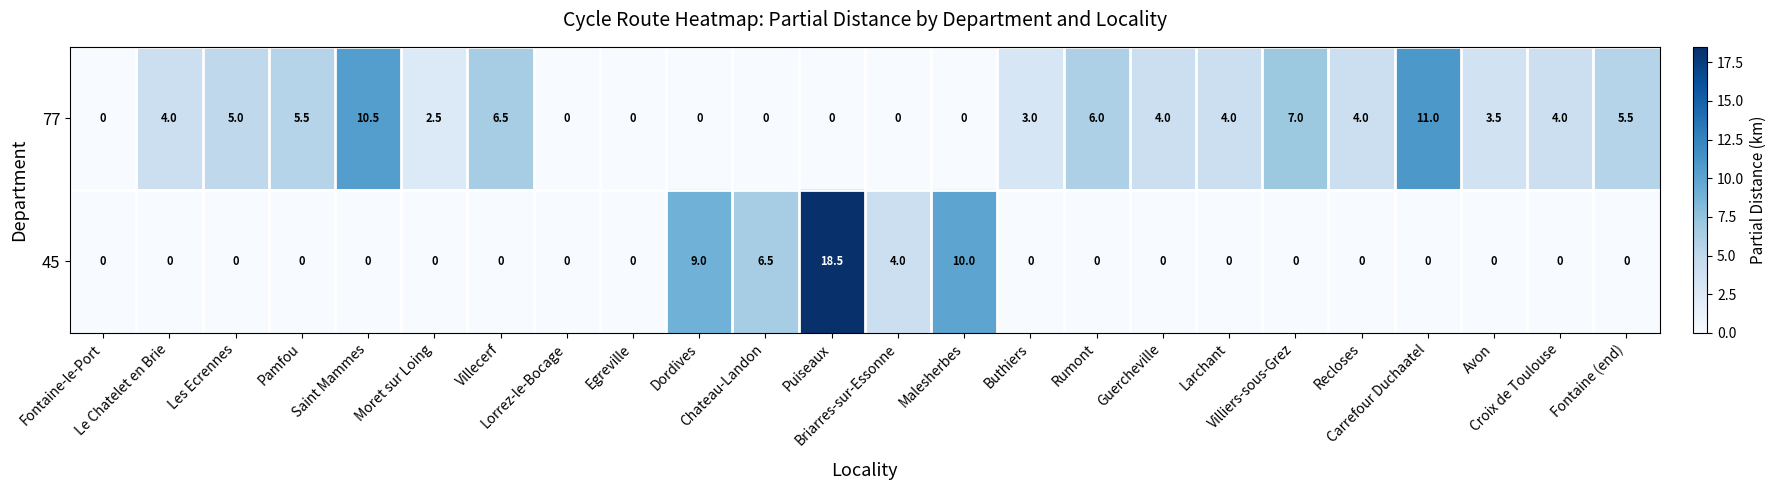

List the series in order of their overall mean, highest first.

77, 45